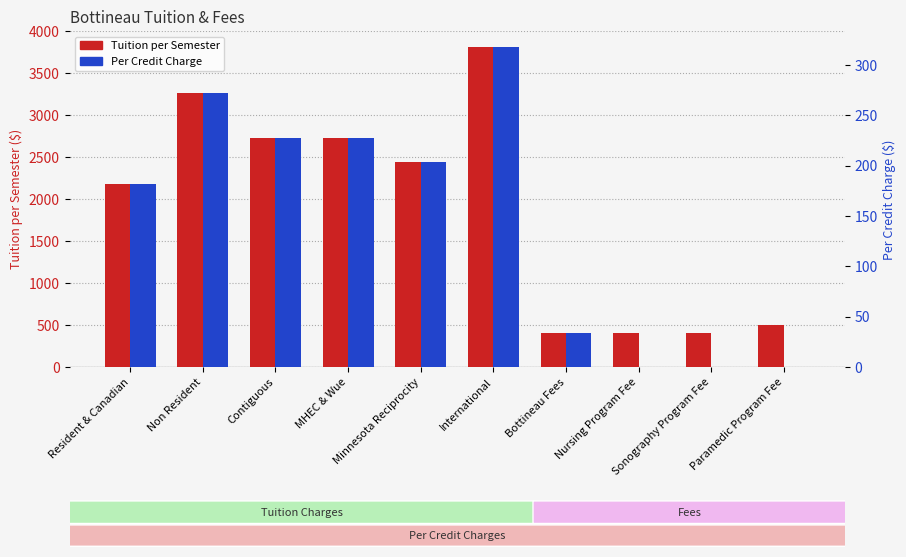

Reading left to right, extract all data points from this chart.

Tuition per Semester: Resident & Canadian=2178.0	Non Resident=3267.0	Contiguous=2722.5	MHEC & Wue=2722.5	Minnesota Reciprocity=2439.5	International=3811.5	Bottineau Fees=408.5	Nursing Program Fee=400.0	Sonography Program Fee=400.0	Paramedic Program Fee=500.0
Per Credit Charge: Resident & Canadian=181.5	Non Resident=272.2	Contiguous=226.9	MHEC & Wue=226.9	Minnesota Reciprocity=203.3	International=317.6	Bottineau Fees=34.0	Nursing Program Fee=0.0	Sonography Program Fee=0.0	Paramedic Program Fee=0.0